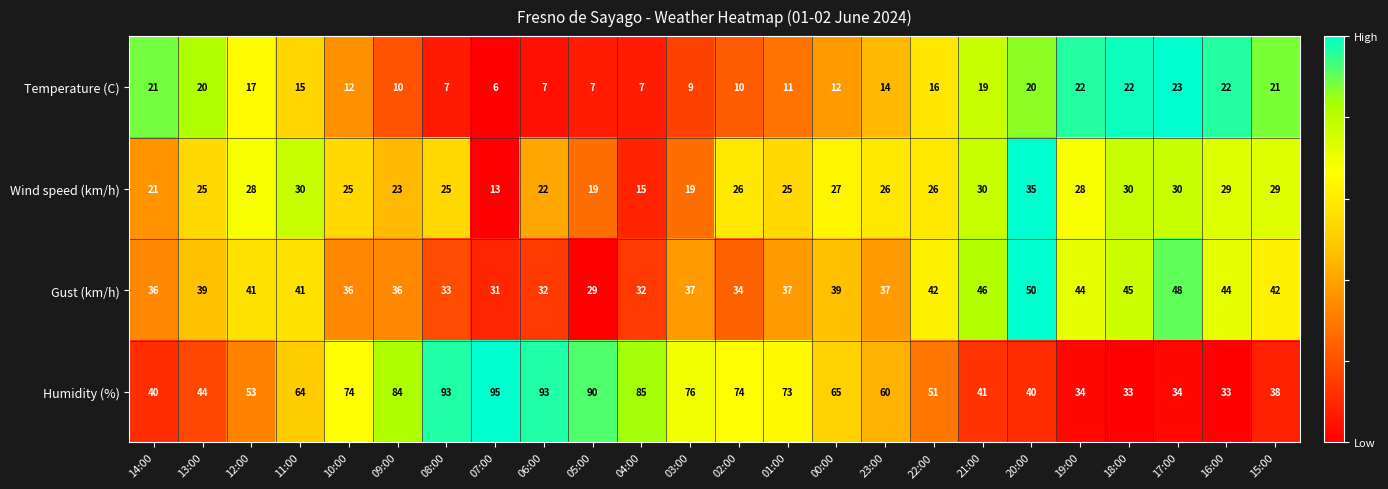

The value of Humidity (%) at 14:00 is 67. True or false?

False